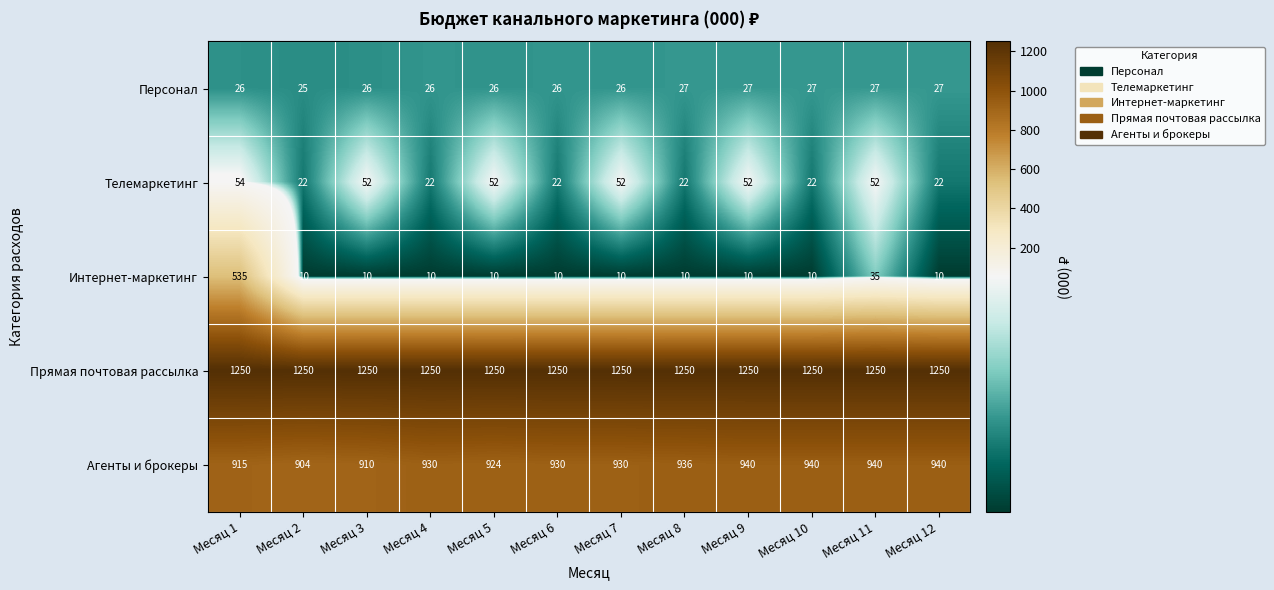

Count the Агенты и брокеры values in the range 924 to 940.

9